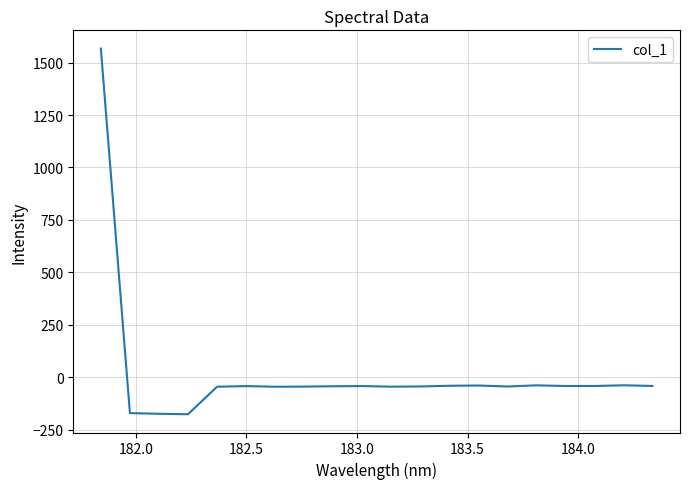

What is the difference between the maximum and minimum values?

1742.3